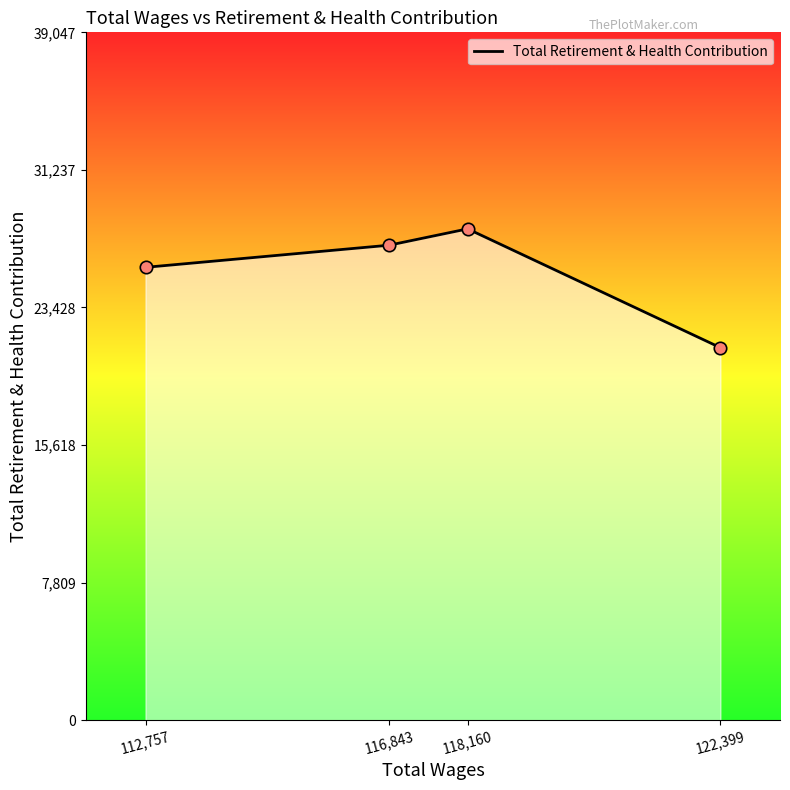

Which has a higher value, 118,160 or 116,843?

118,160